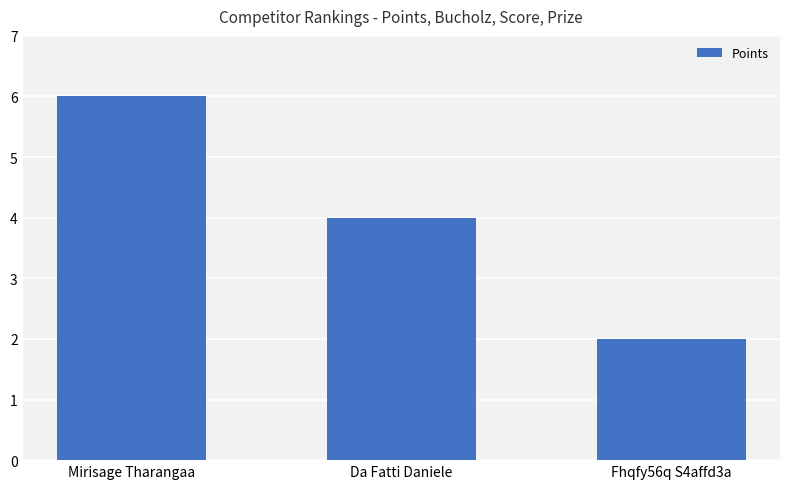

How many bars are there in total?

3